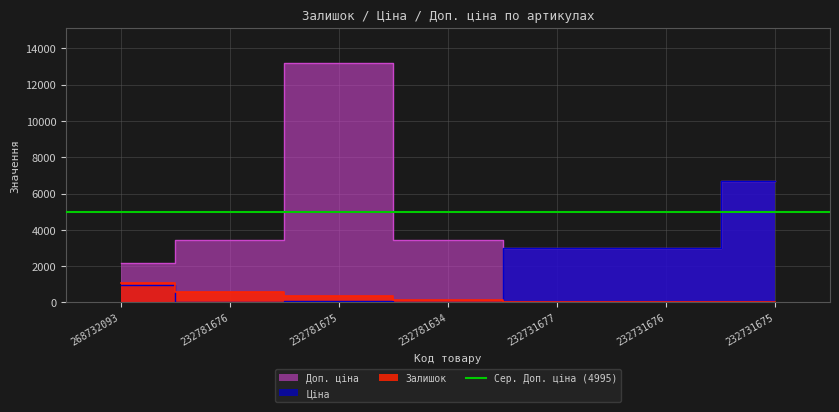

Which series has the widest spread of values?

Доп. ціна